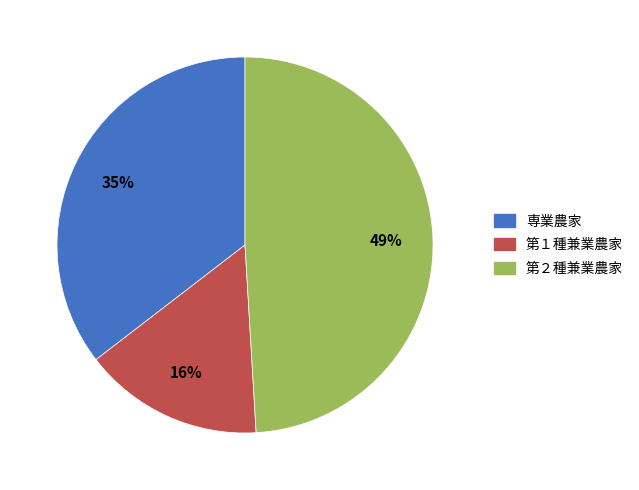

Is 第１種兼業農家 the majority of the pie?

No